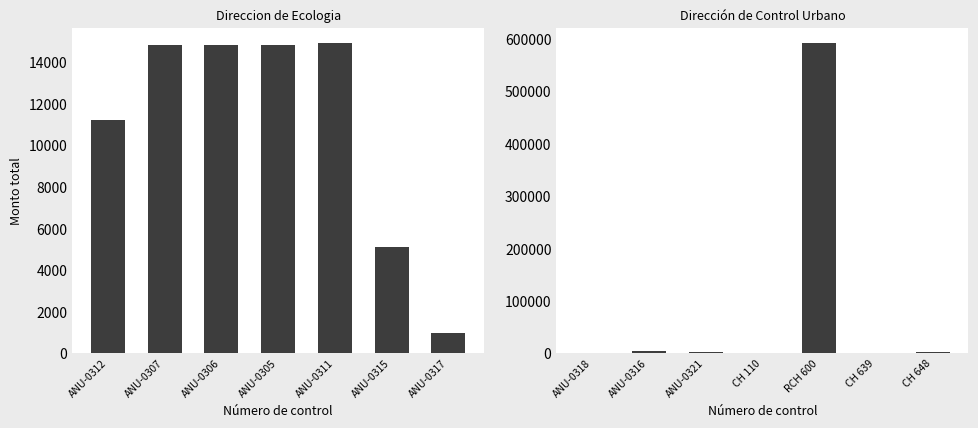

What is the greatest value displayed?

591615.3